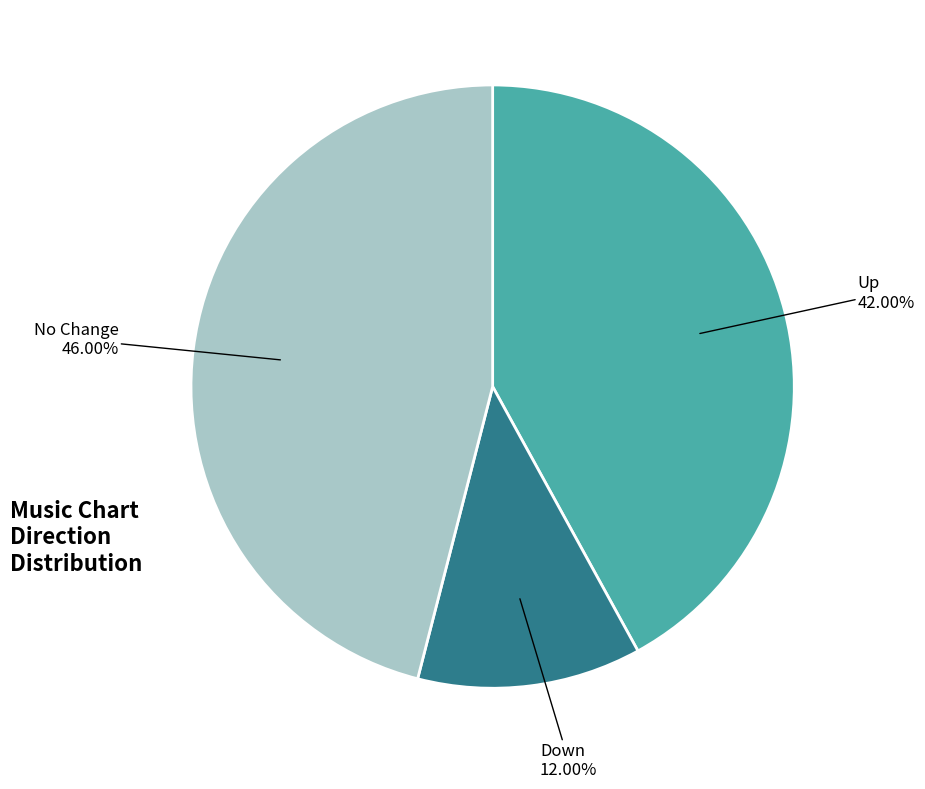

Is there a majority slice in this chart?

No